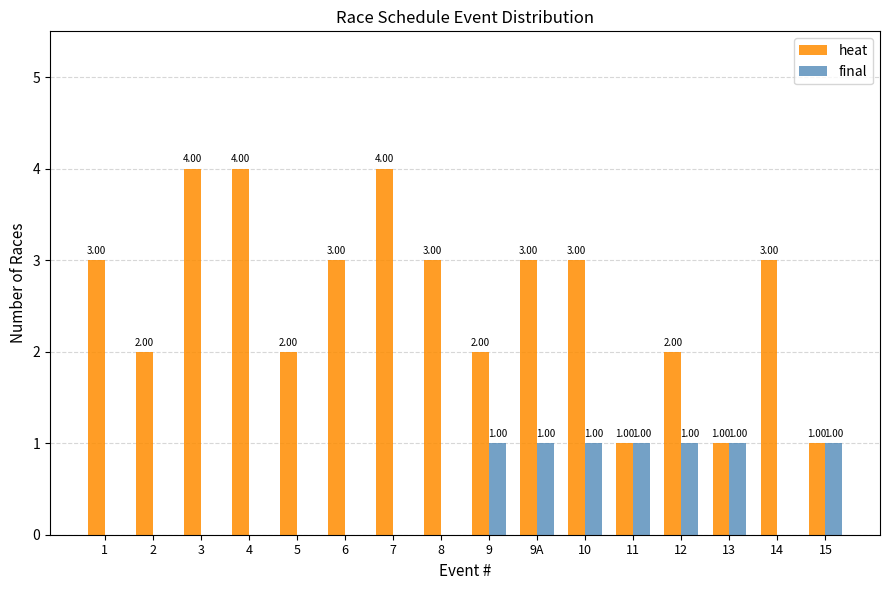

Which series has the largest total across all categories?

heat